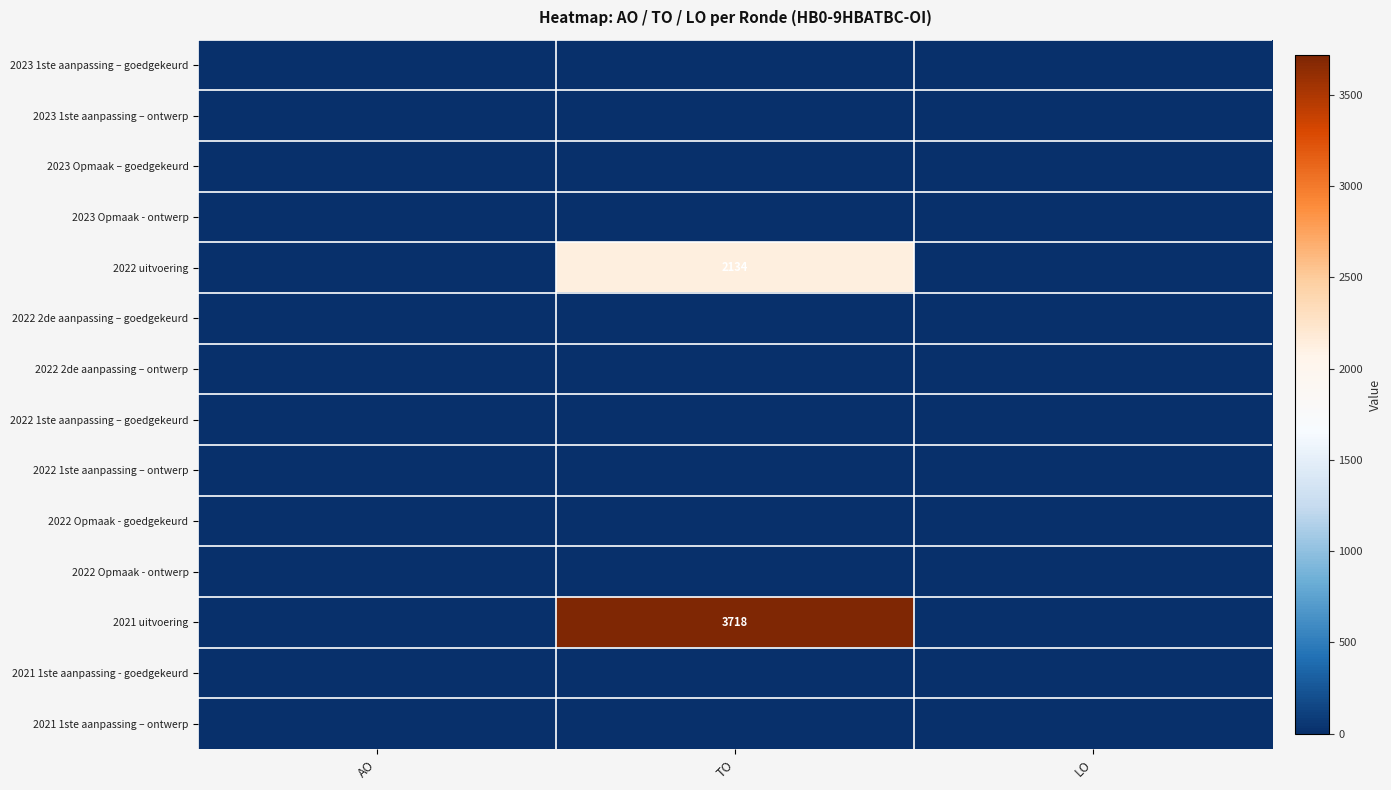

How many series are shown in this chart?

14